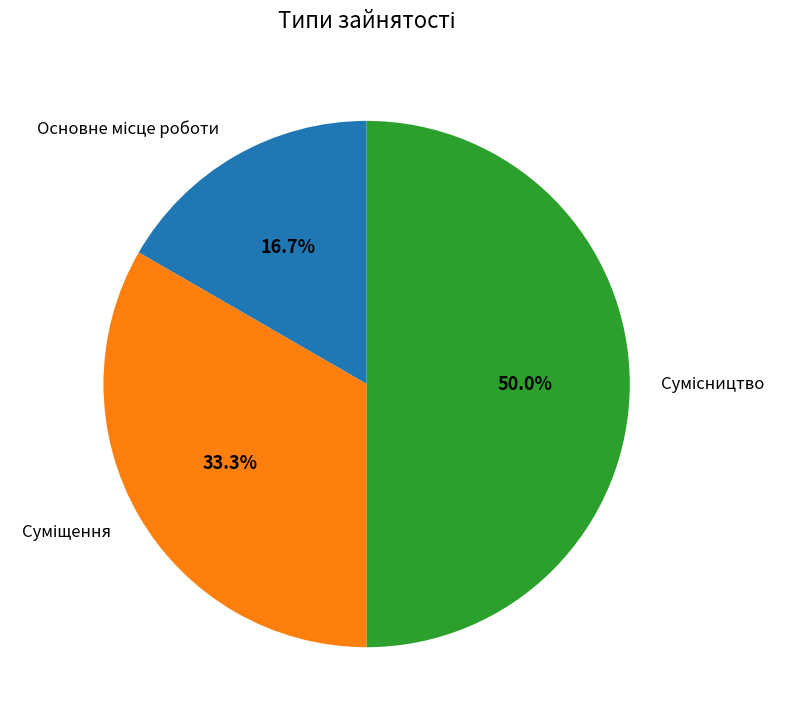

To the nearest percent, what is the average slice percentage?

33%